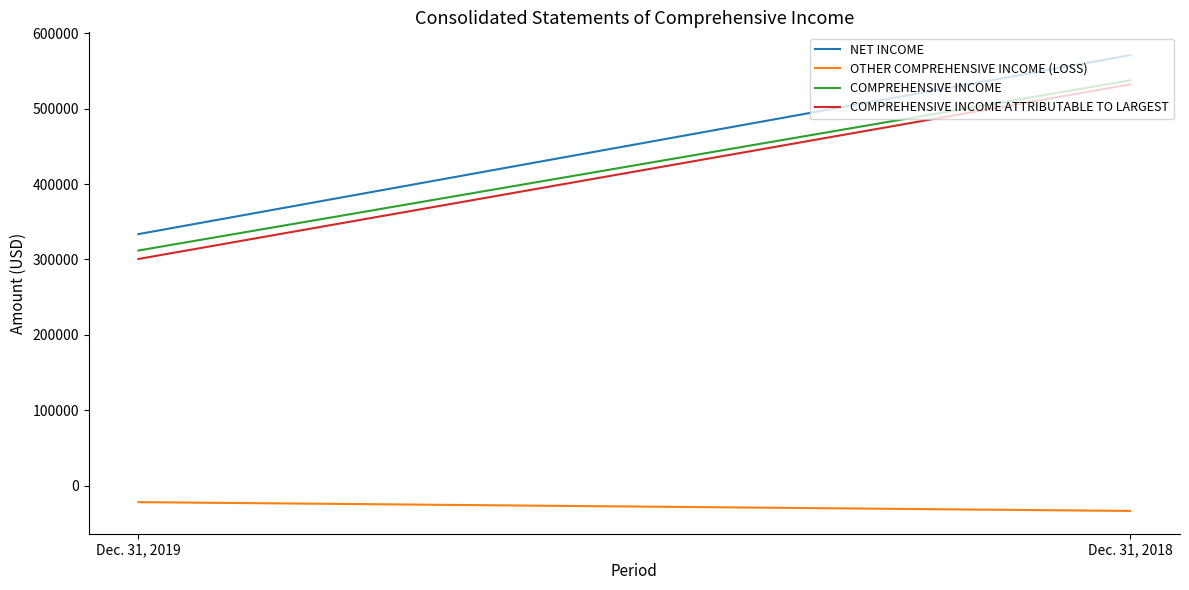

How many lines are shown in the chart?

4